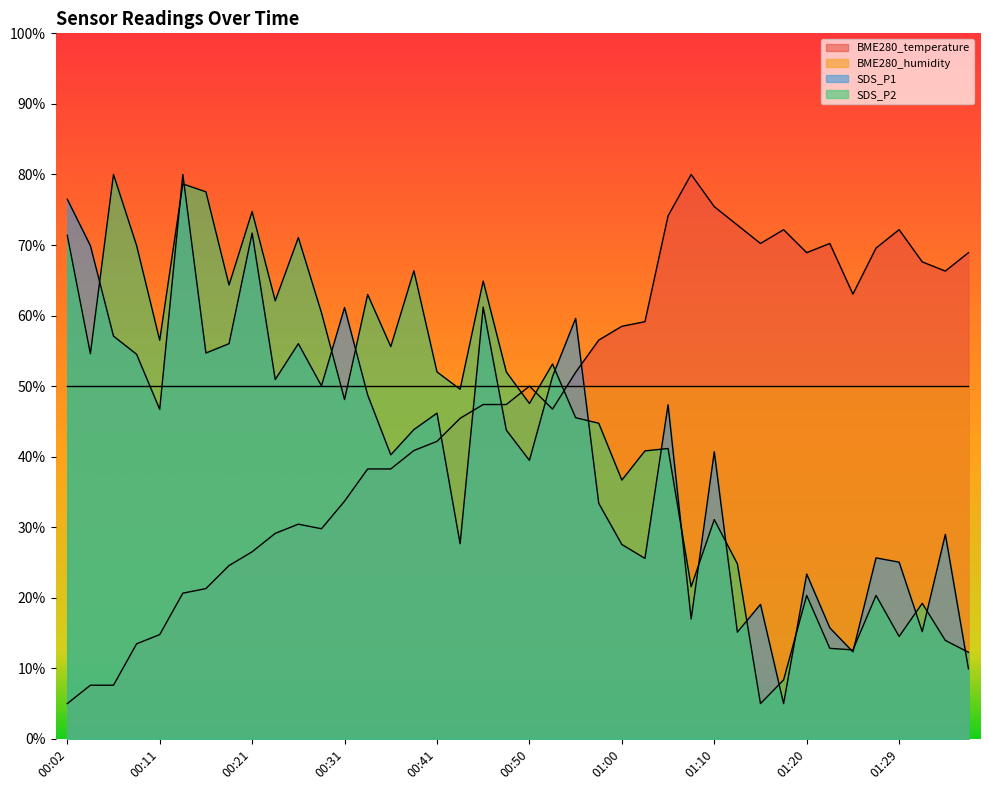

How many intersections are there between BME280_temperature and SDS_P1?

5